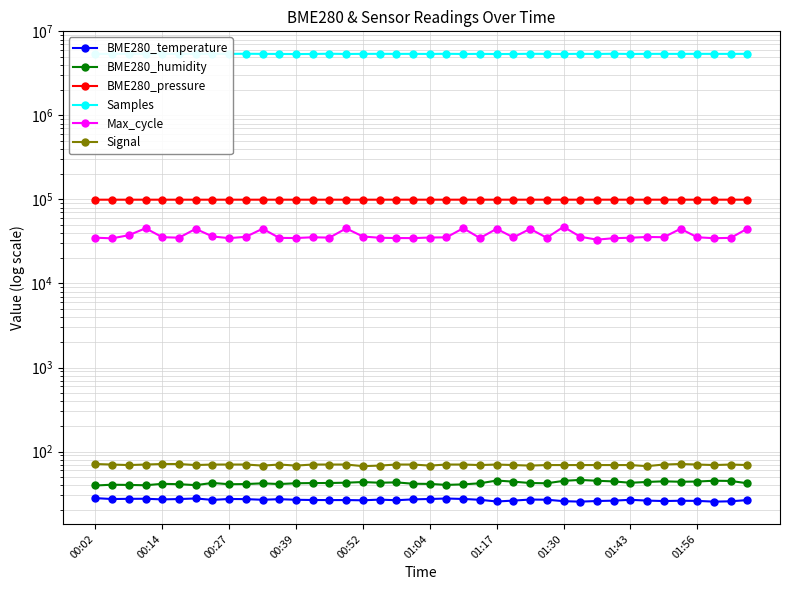

True or false: BME280_temperature and Max_cycle cross at least once.

False